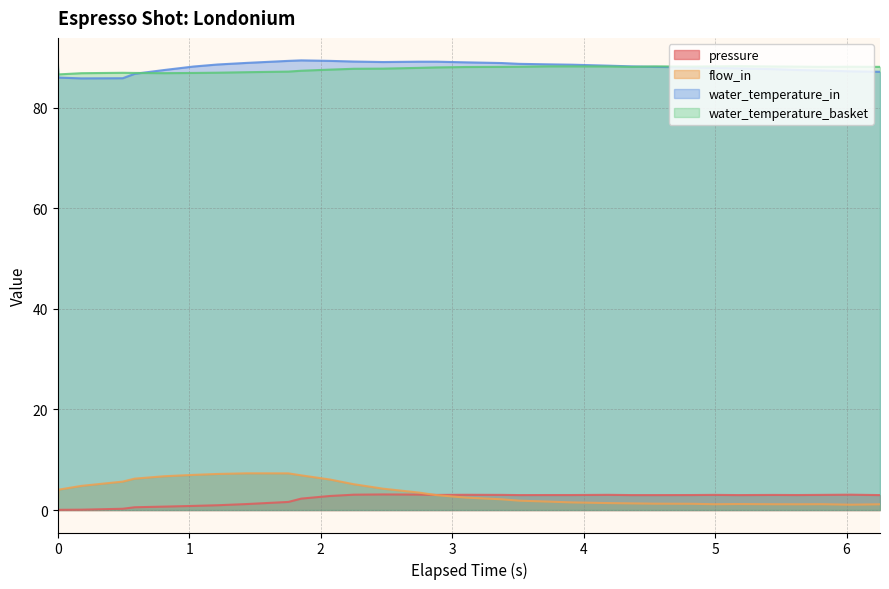

True or false: pressure has a value of 3.0 at 4.544.

True